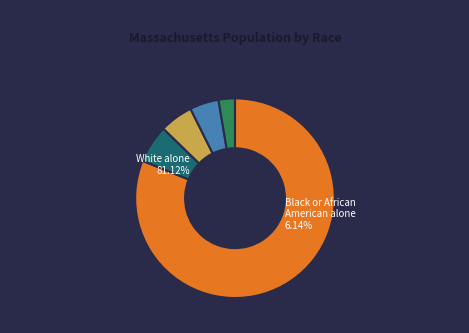

What is the change in value from White alone to Two or More Races?

-5093233